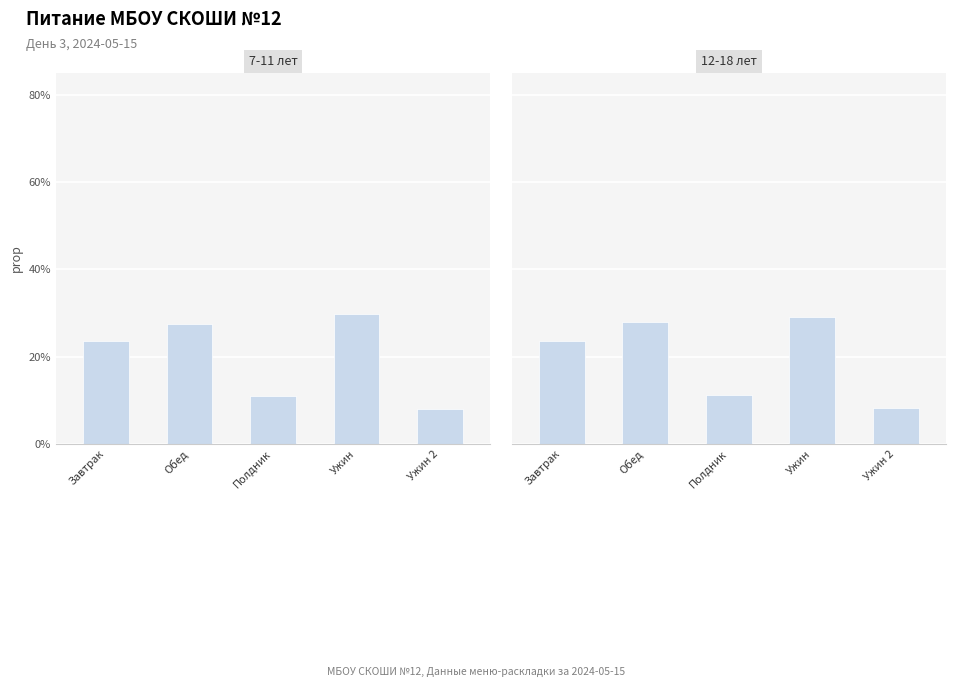

Is the value of 12-18 лет at Ужин greater than the value of 7-11 лет at Завтрак?

Yes